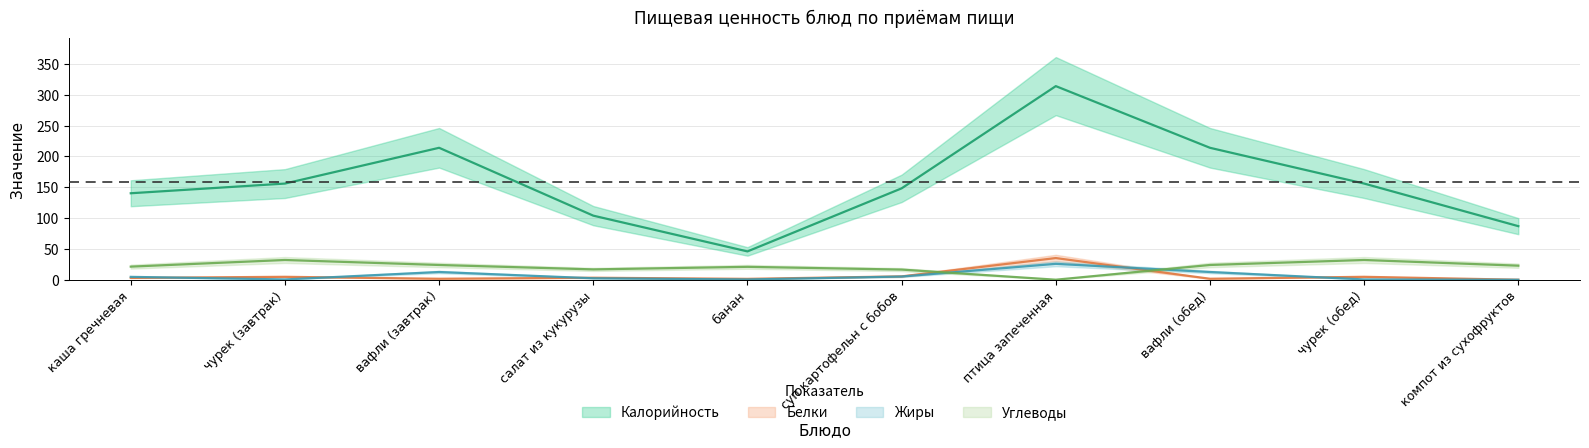

At which category does Калорийность reach its first local peak?

вафли (завтрак)